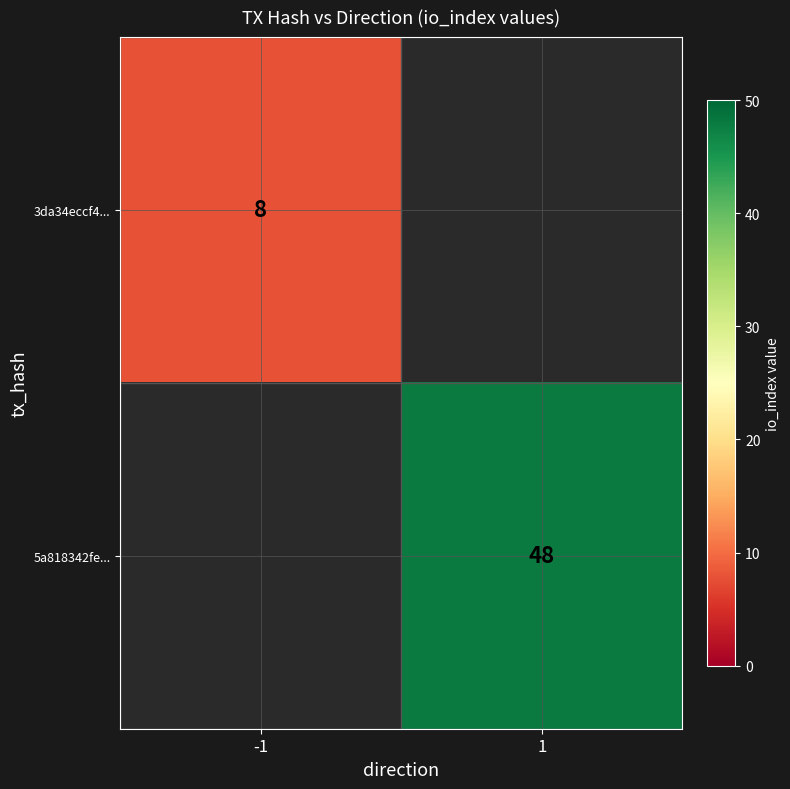

The value of 5a818342fe... at 1 is 48. True or false?

True